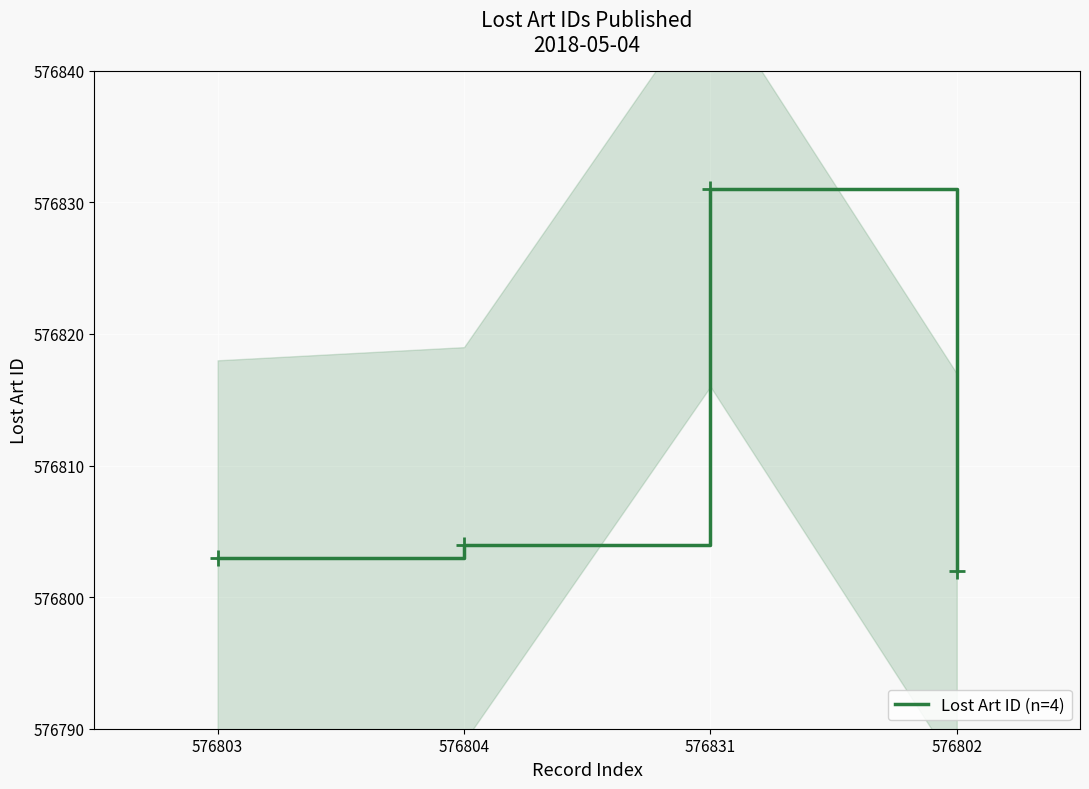

Which has a higher value, 576804 or 576831?

576831